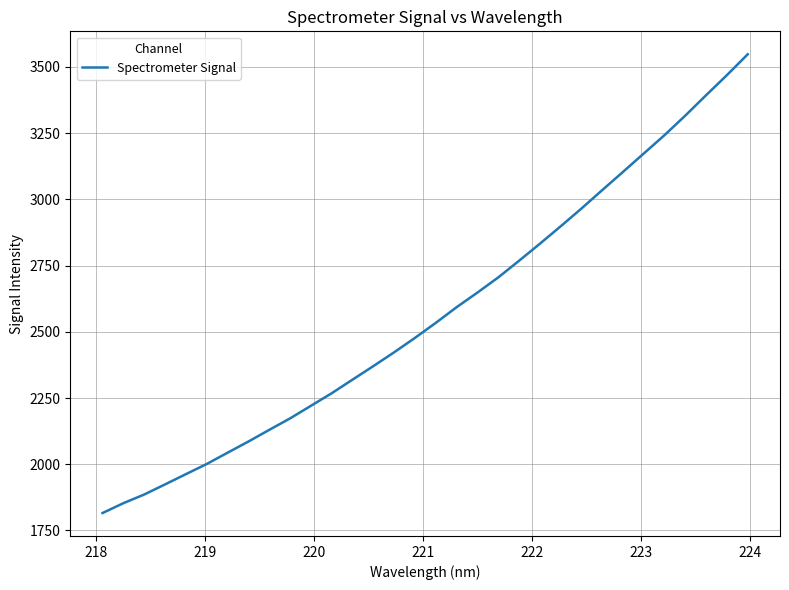

What is the difference between the maximum and minimum values?

1731.8